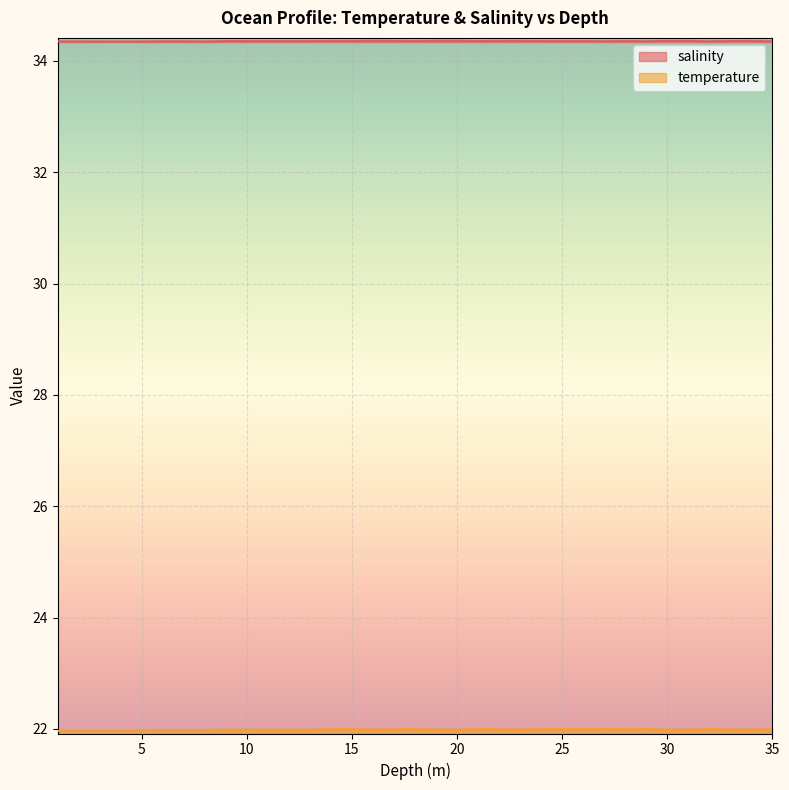

Which series has the largest total across all categories?

salinity